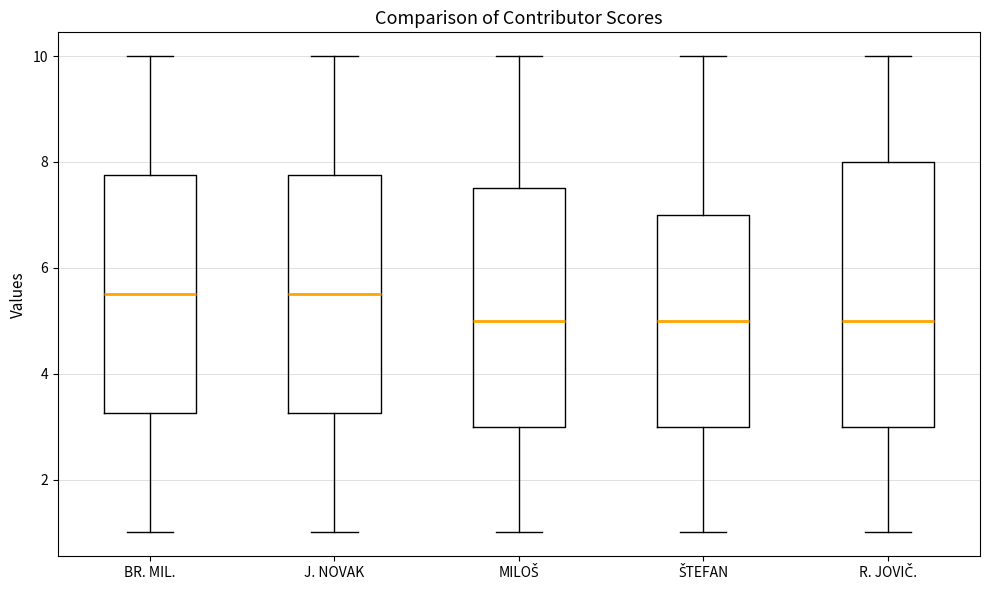

Comparing the boxes themselves (not the whiskers), which one is the tallest?

R. JOVIČ.